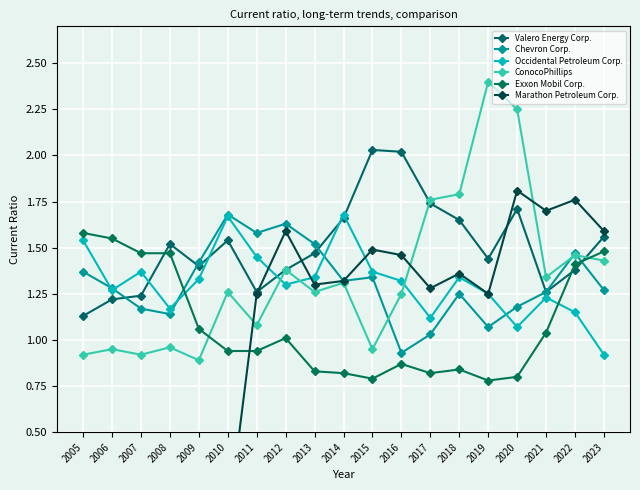

List the labels in order of Occidental Petroleum Corp. value, smallest first.

2023, 2020, 2017, 2022, 2008, 2021, 2019, 2006, 2012, 2016, 2009, 2013, 2018, 2007, 2015, 2011, 2005, 2010, 2014